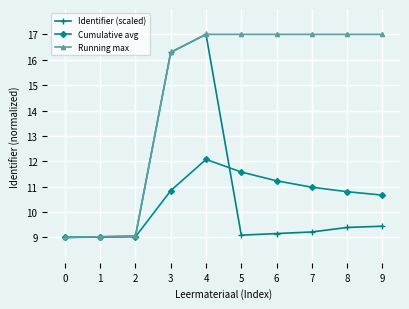

What is the value of the Running max point at the 2nd from the left?

9.0